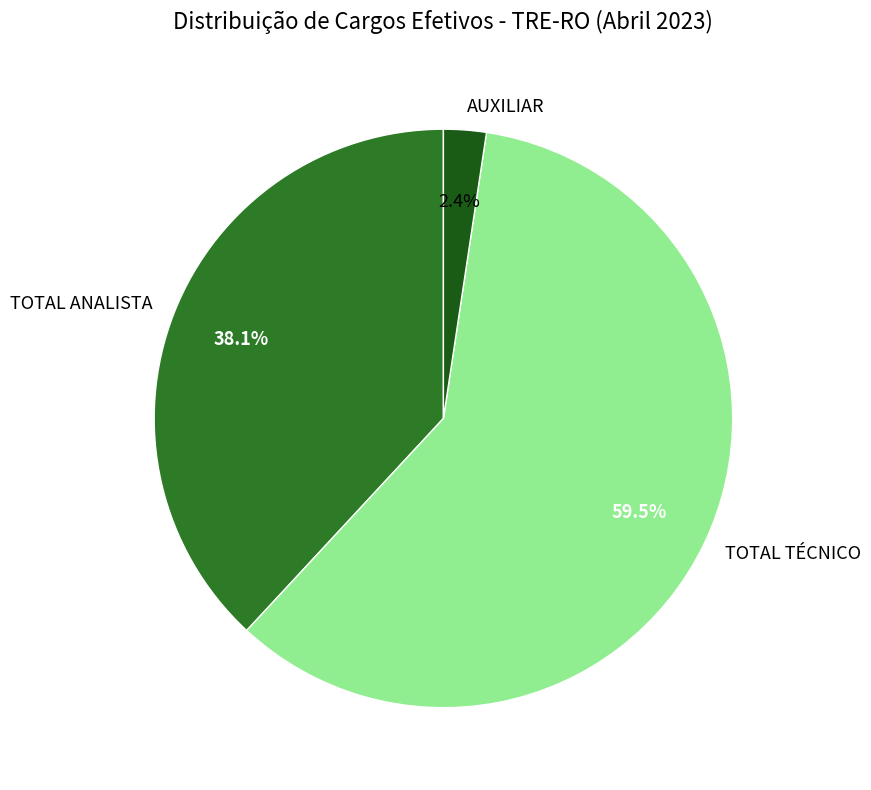

True or false: TOTAL ANALISTA accounts for 38% of the total.

True